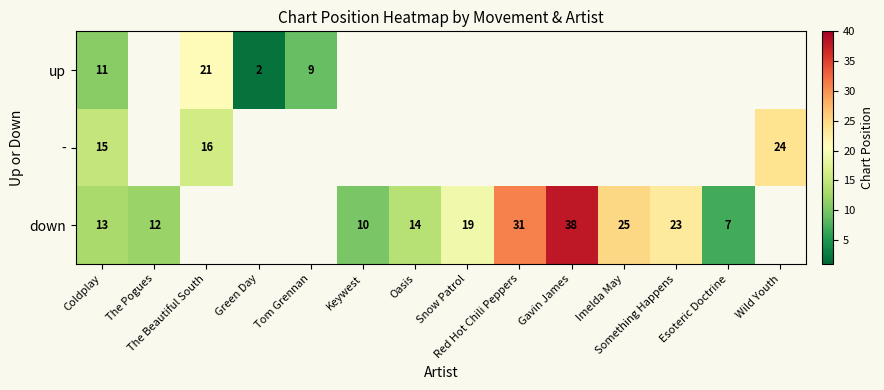

Where does the down series first go above 14?

Snow Patrol